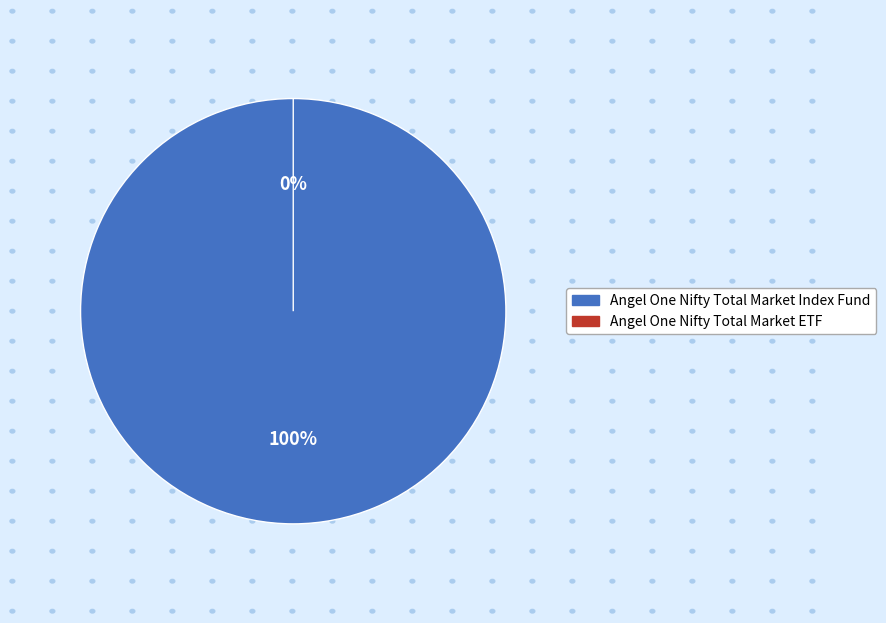

How many segments does this pie chart have?

2